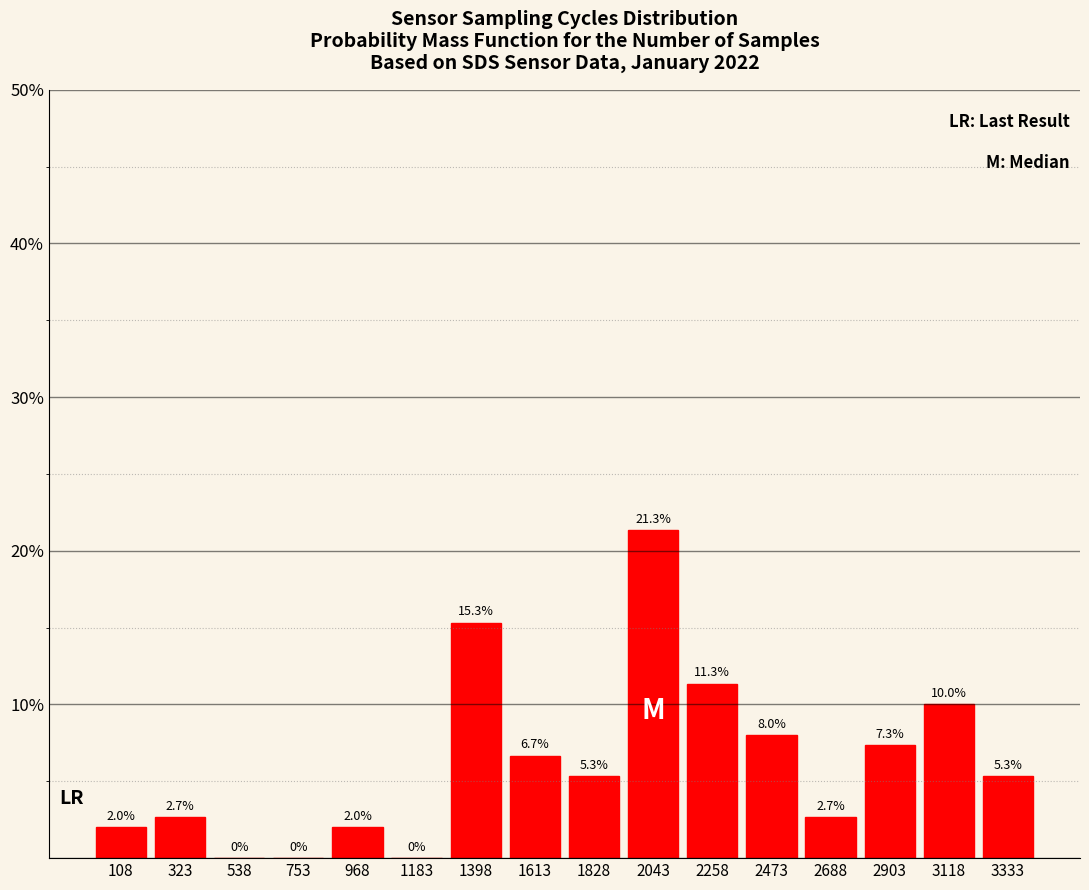

Reading left to right, extract all data points from this chart.

108=2.0	323=2.7	538=0.0	753=0.0	968=2.0	1183=0.0	1398=15.3	1613=6.7	1828=5.3	2043=21.3	2258=11.3	2473=8.0	2688=2.7	2903=7.3	3118=10.0	3333=5.3